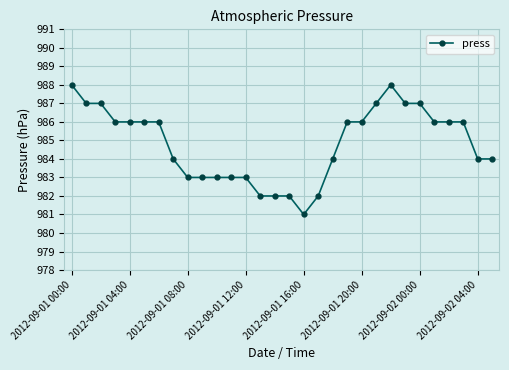

How many lines are shown in the chart?

1